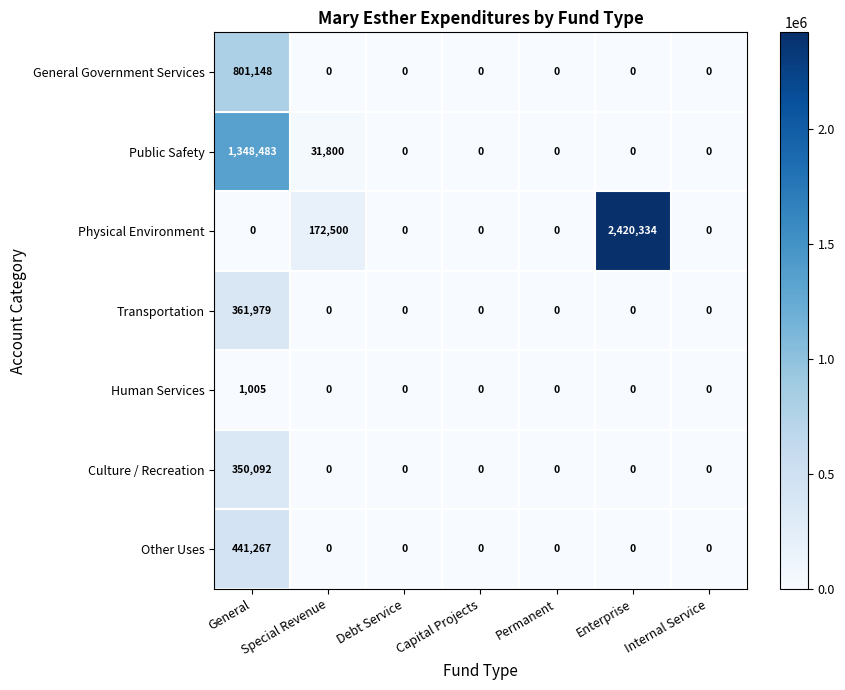

Which series has the largest total across all categories?

Physical Environment